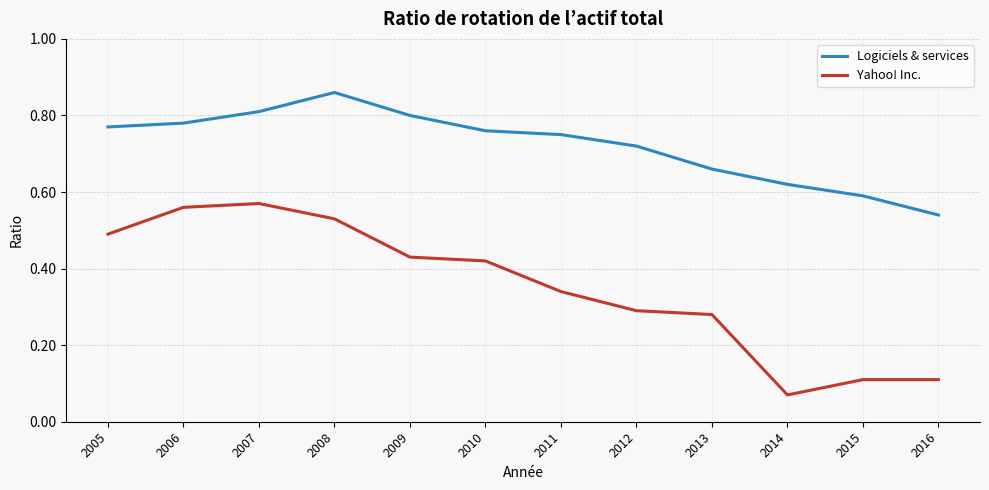

At which category does the chart reach its peak across all series?

2008